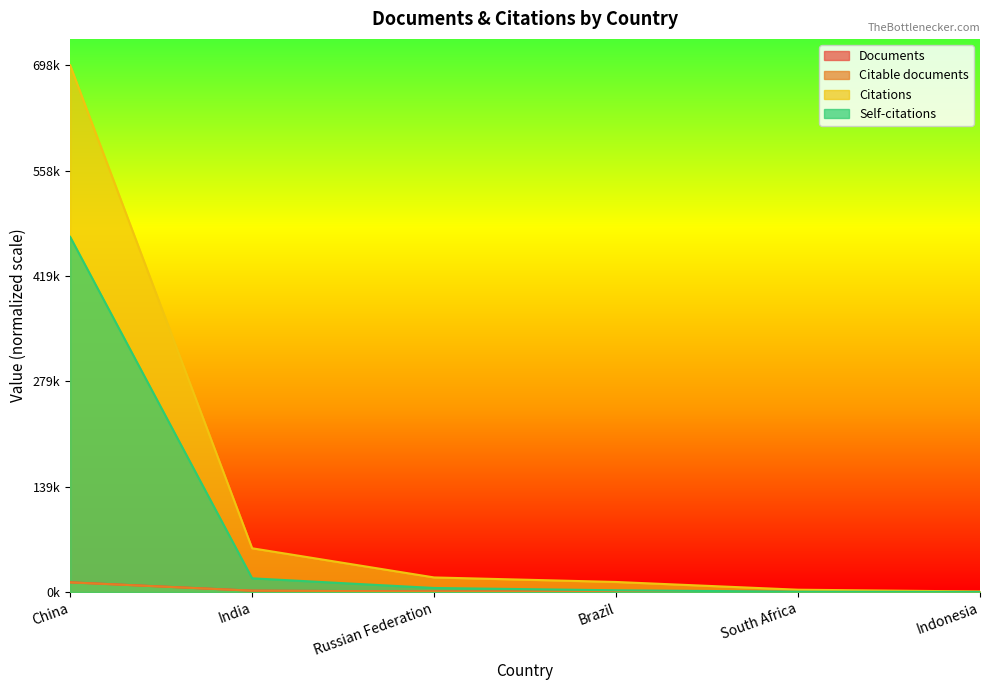

Is it true that Citable documents equals 0.0 at Russian Federation?

False